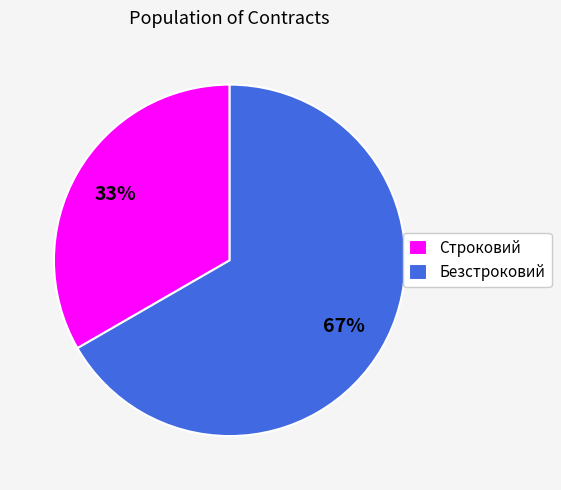

To the nearest percent, what percentage of the pie is Безстроковий?

67%